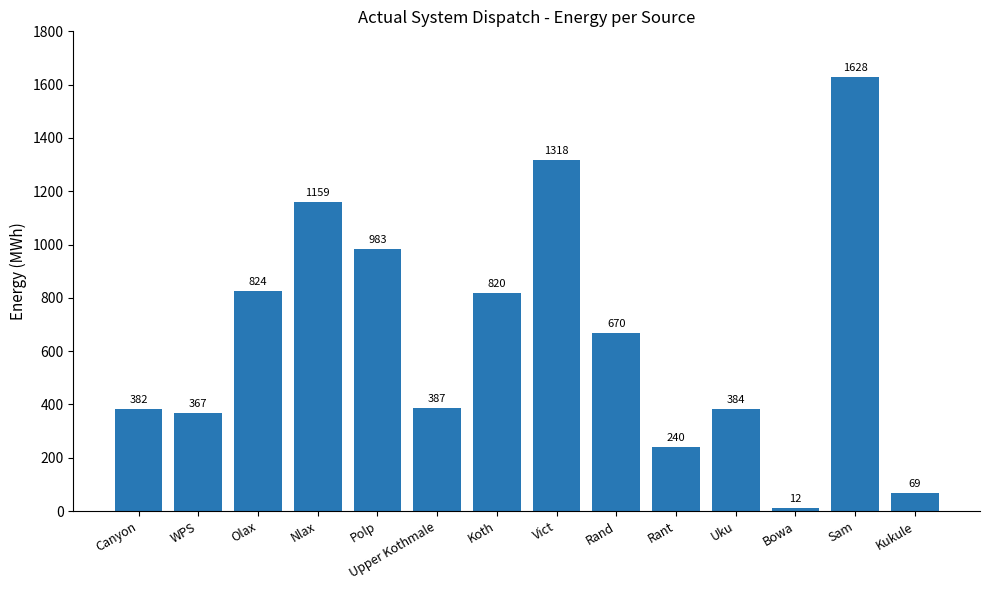

What position from the left is Koth?

7